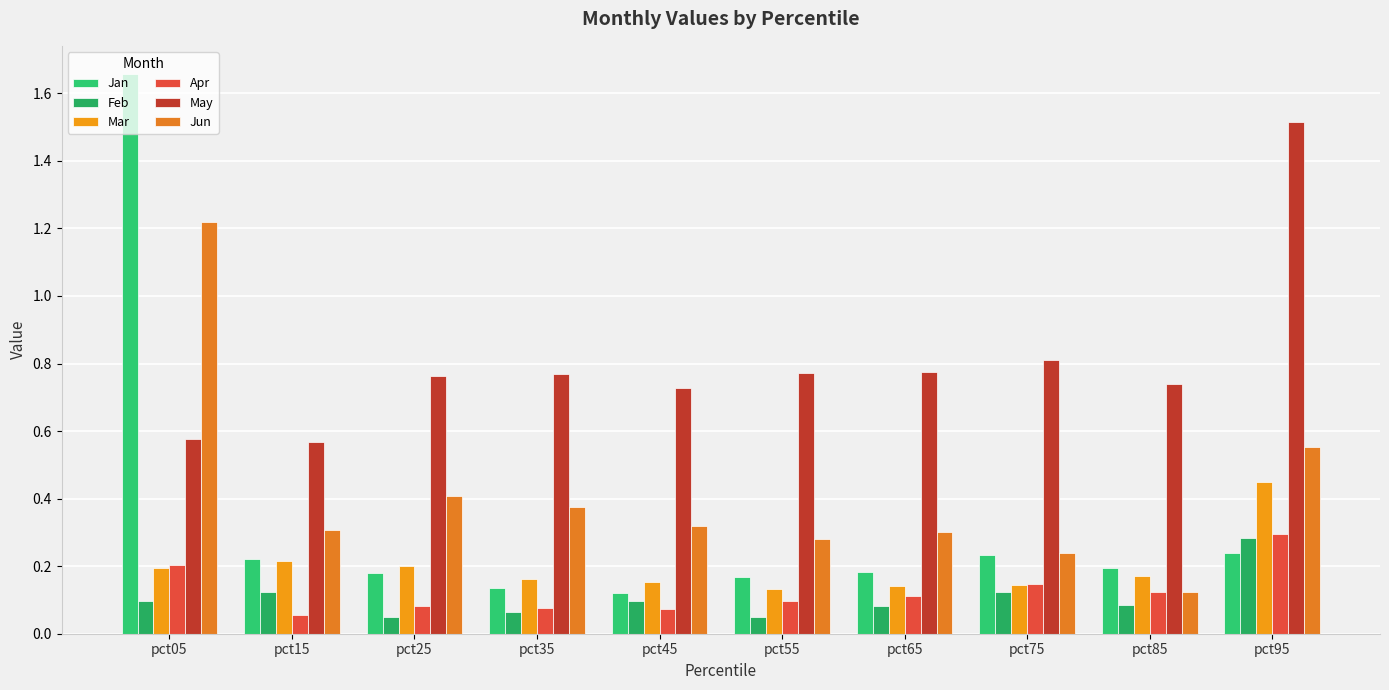

Read the Jun value at pct65.

0.3